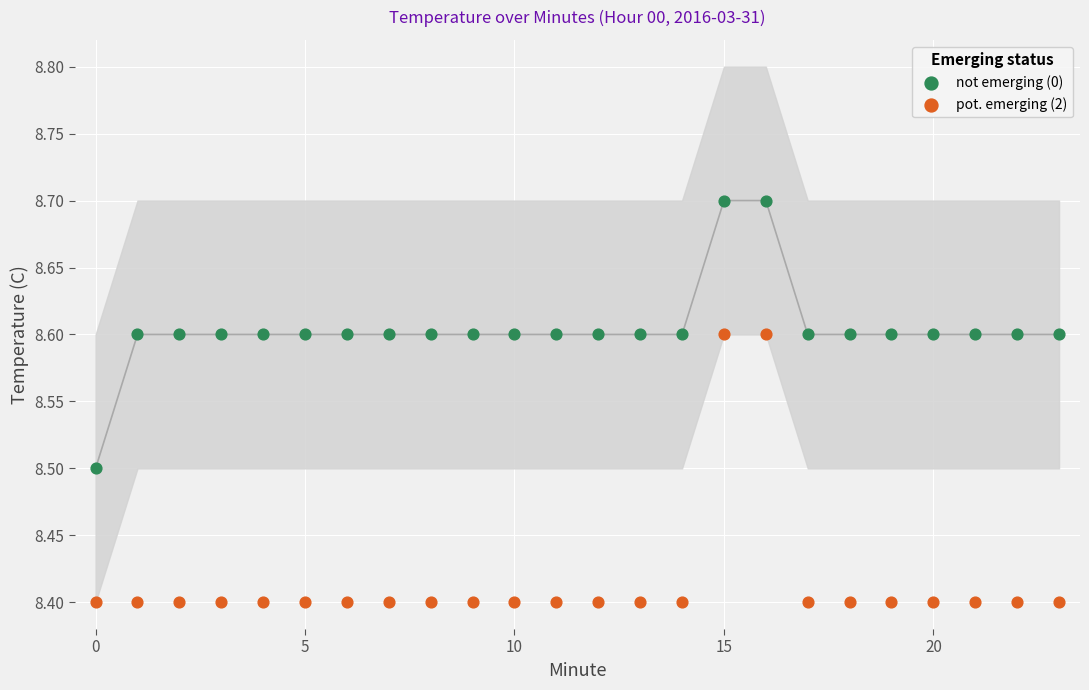

Which series contains the lowest Y value?

pot. emerging (2)